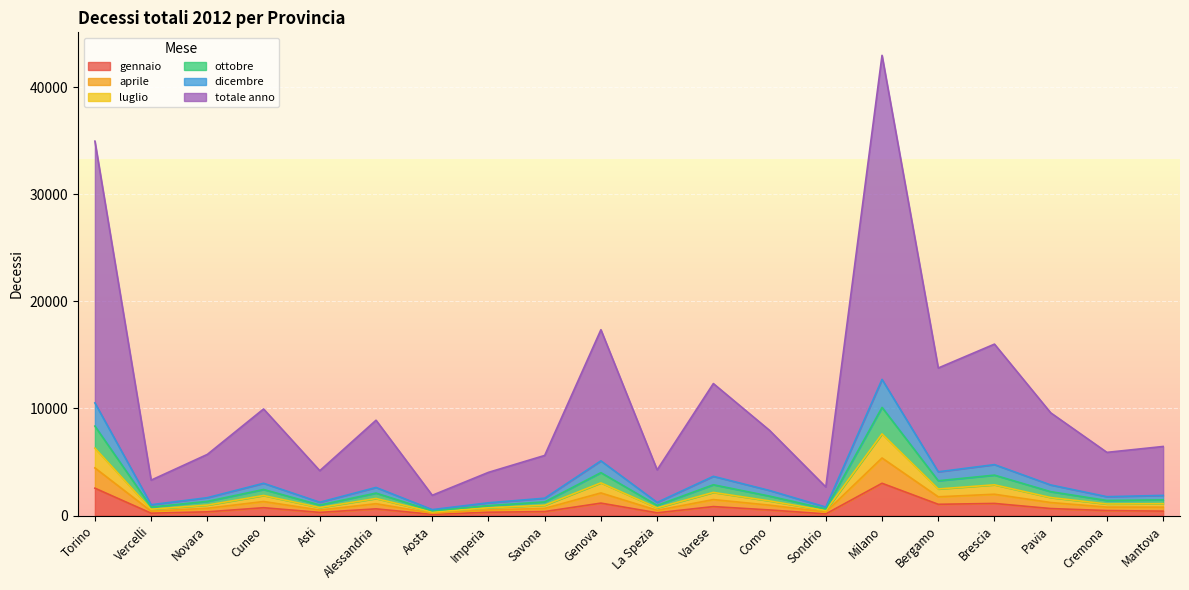

The gennaio series shows 3021 at Milano. True or false?

True